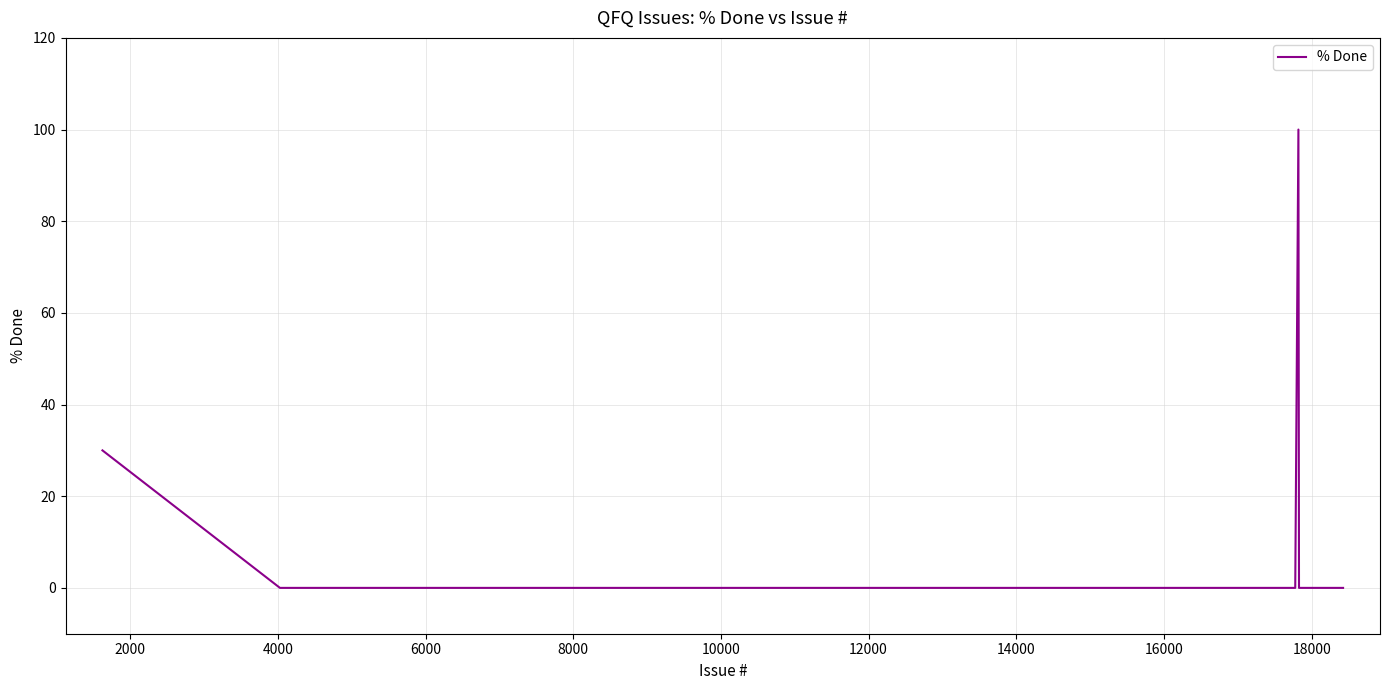

How many categories are shown in the chart?

40